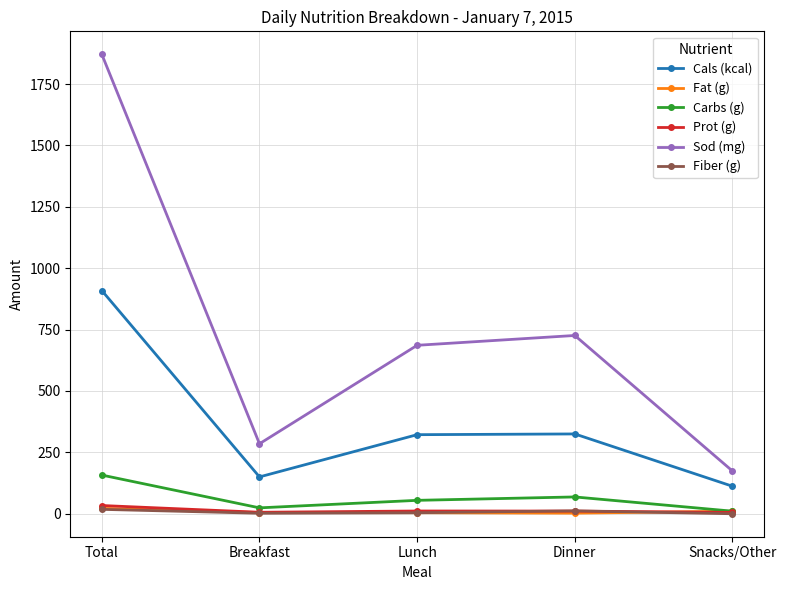

True or false: Sod (mg) and Fiber (g) intersect in this chart.

False